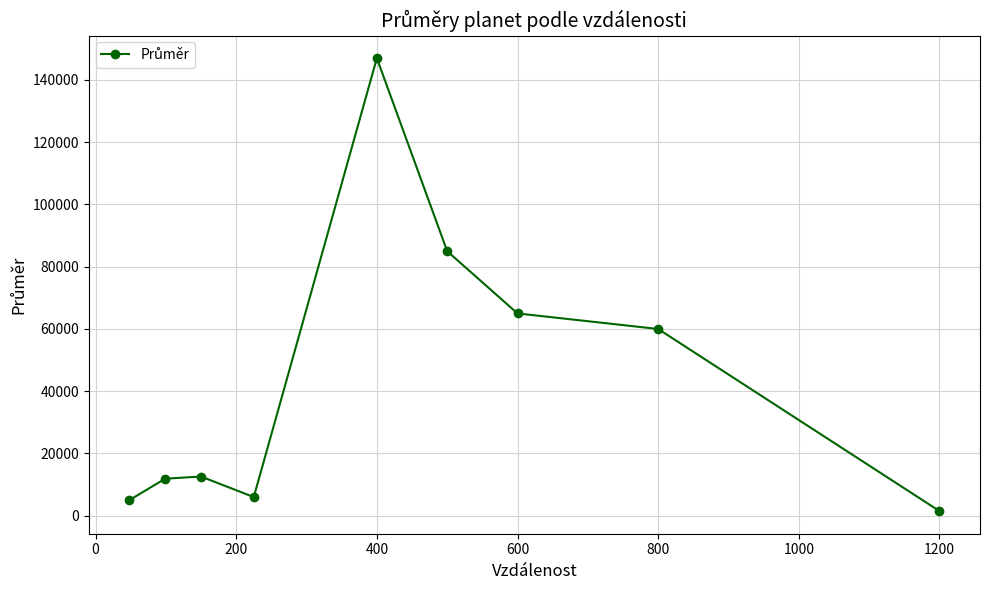

What is the value of the 9th point from the left?

1500